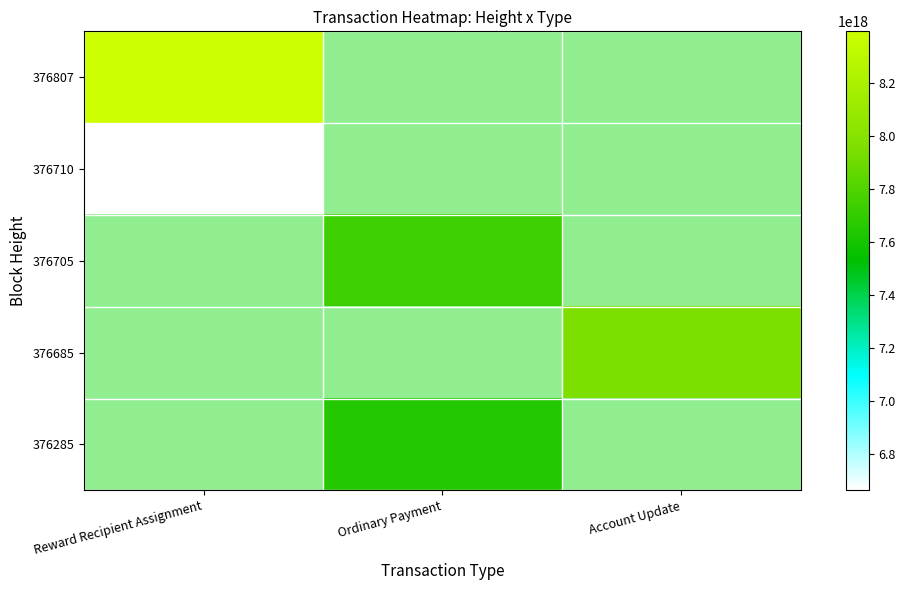

Which label corresponds to the largest value in the chart?

Reward Recipient Assignment